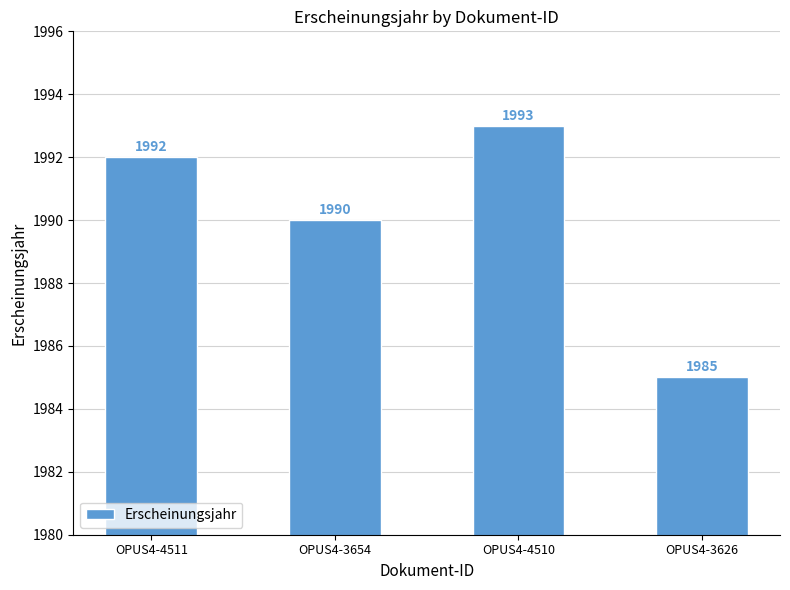

How many bars are there in total?

4